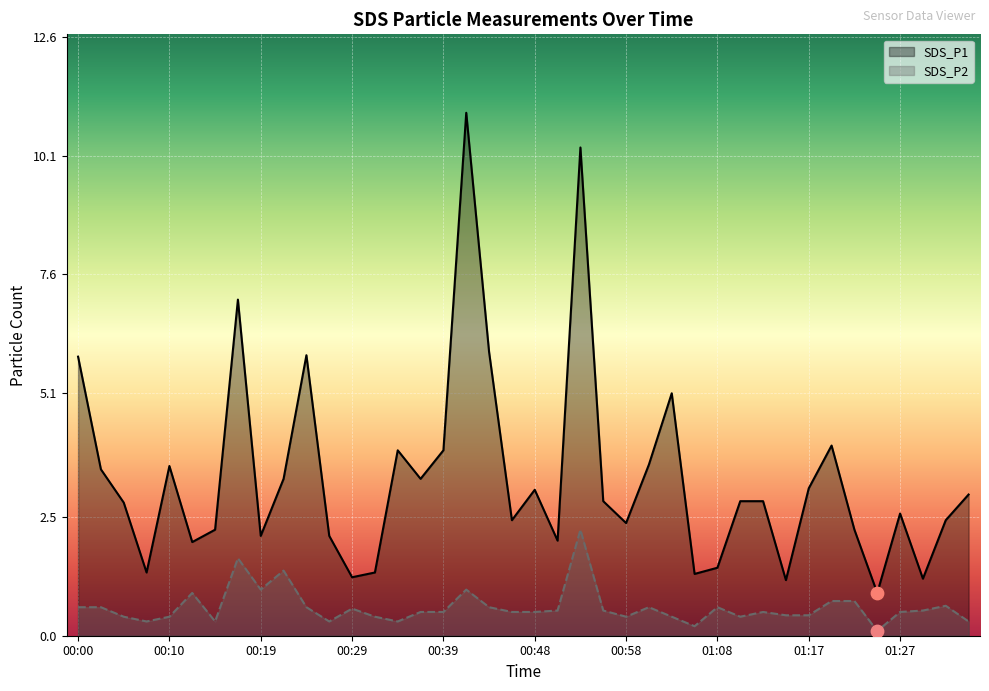

What are all the series names shown in the legend?

SDS_P1, SDS_P2